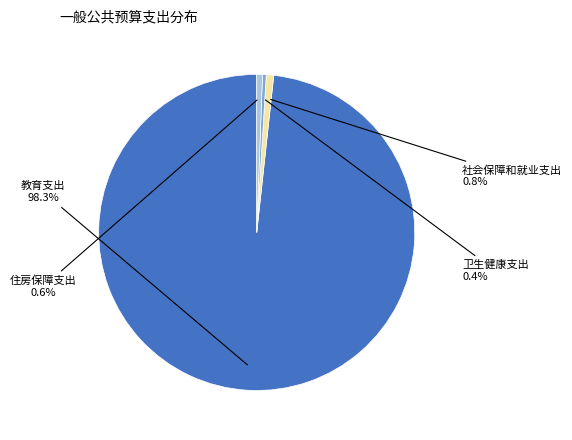

Does any single category account for the majority?

Yes